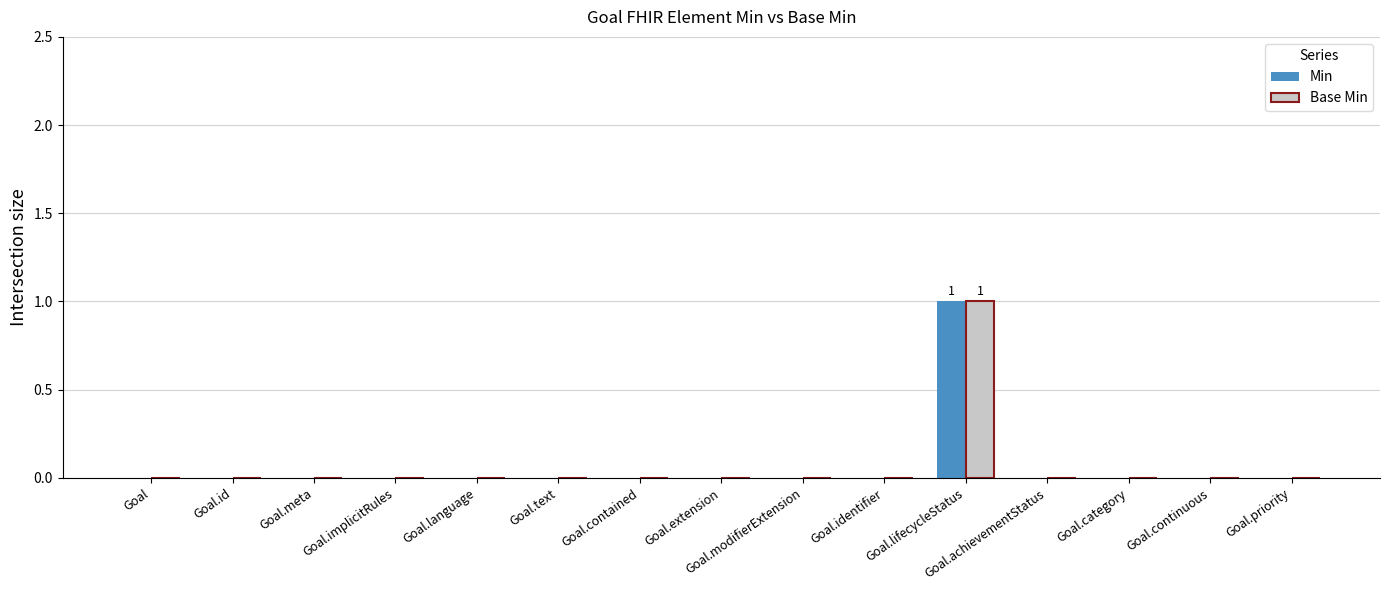

At which category is the sum across all series the highest?

Goal.lifecycleStatus